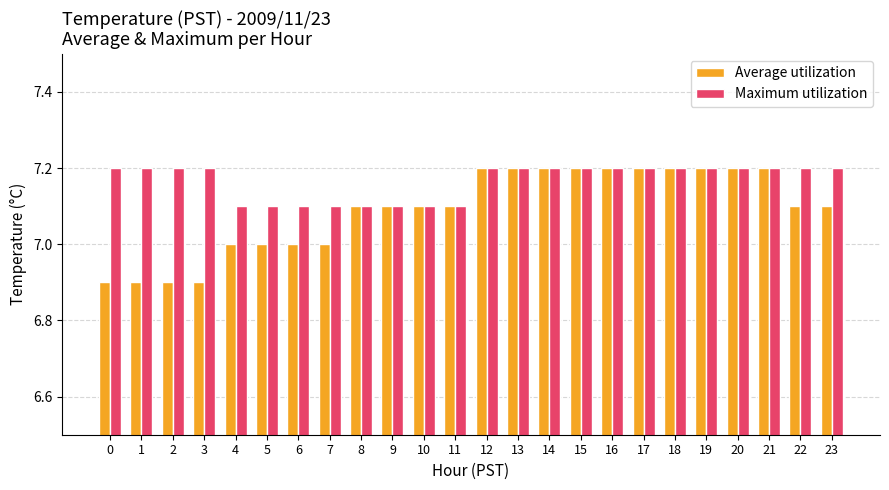

What is the sum of all Average utilization values?

170.2